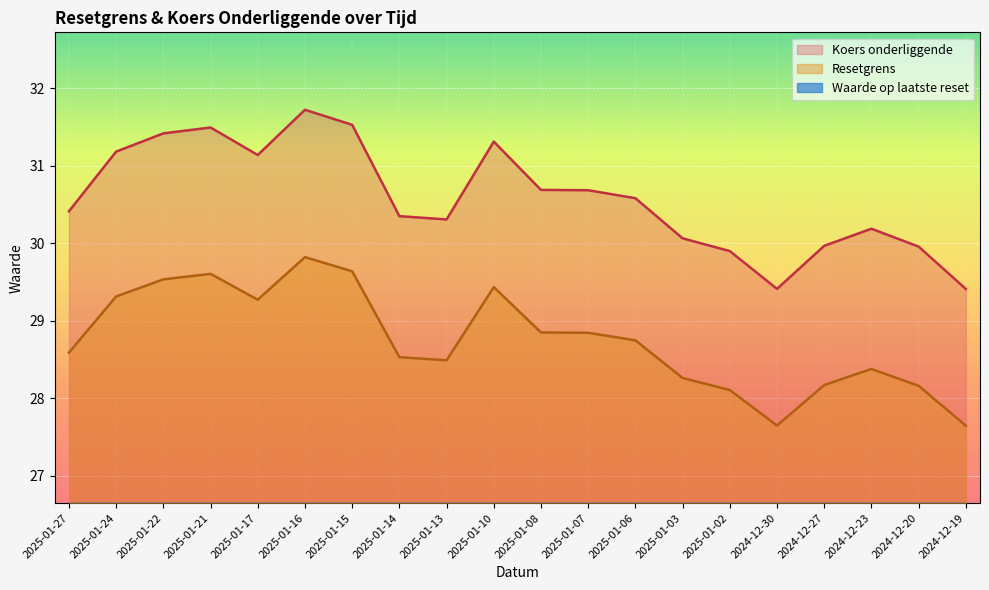

Which category has the highest value in the Resetgrens series?

2025-01-16